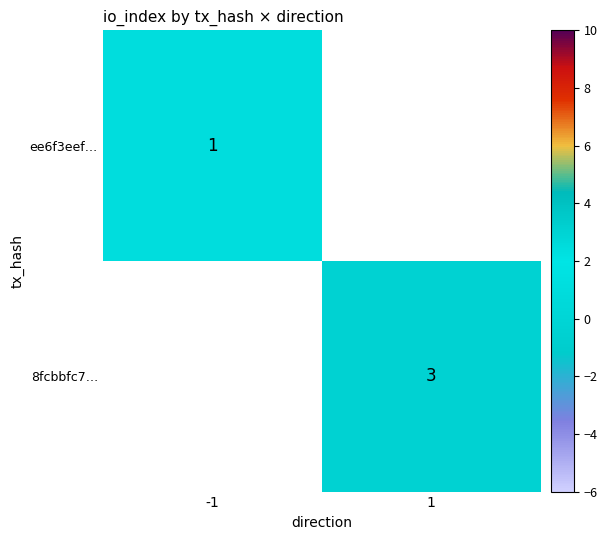

The value of 8fcbbfc7… at 1 is 2. True or false?

False